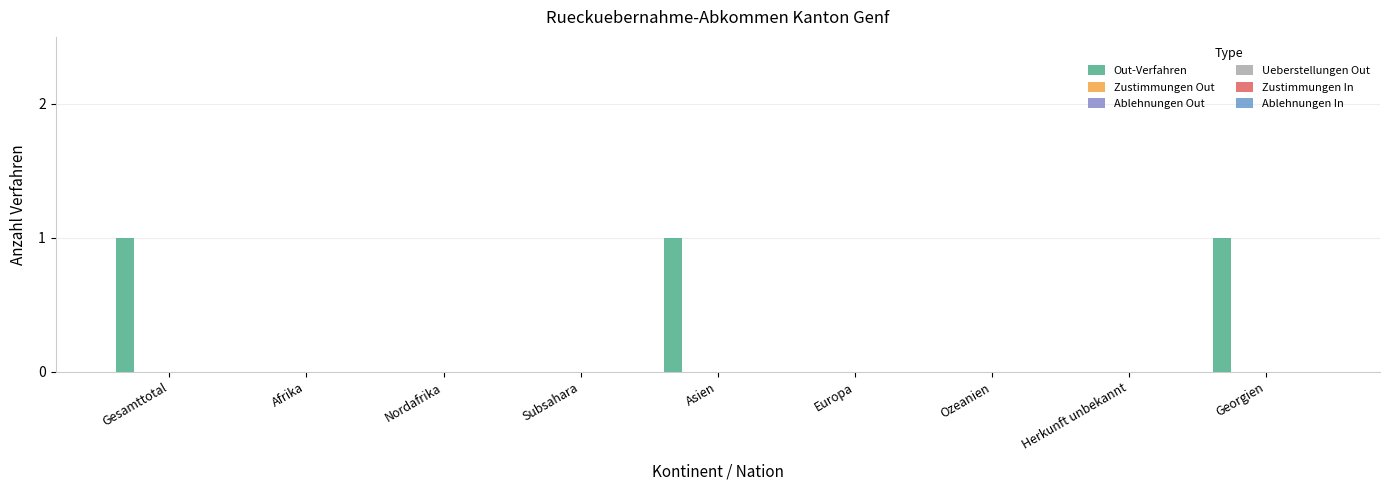

Are the bars horizontal?

No